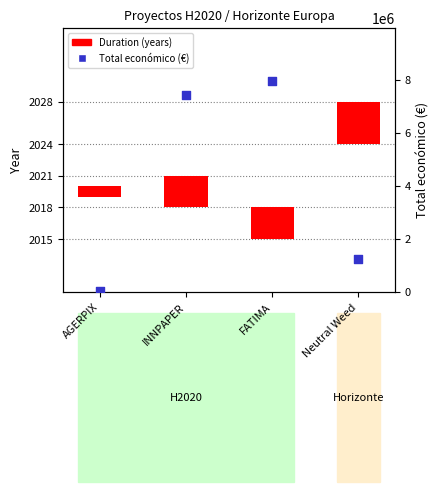

Which series has the largest total across all categories?

Total económico (€)